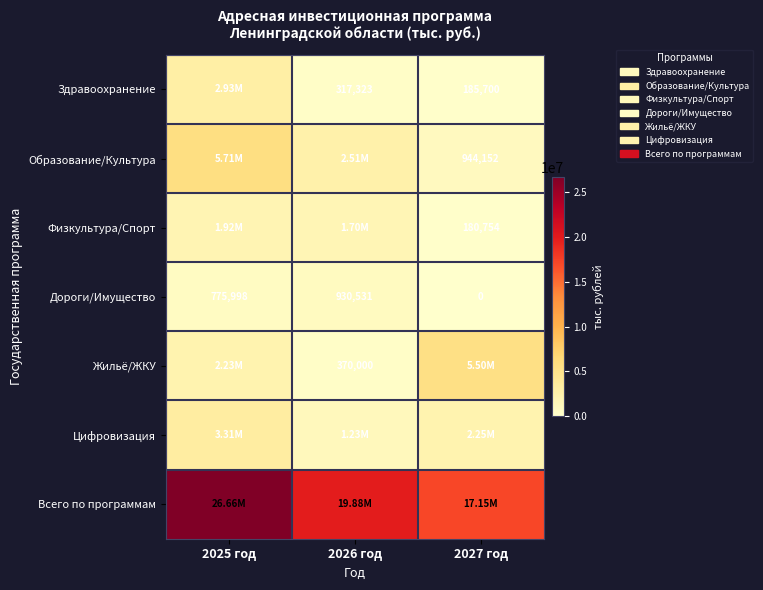

What is the average value of the Образование/Культура series?

3053342.7